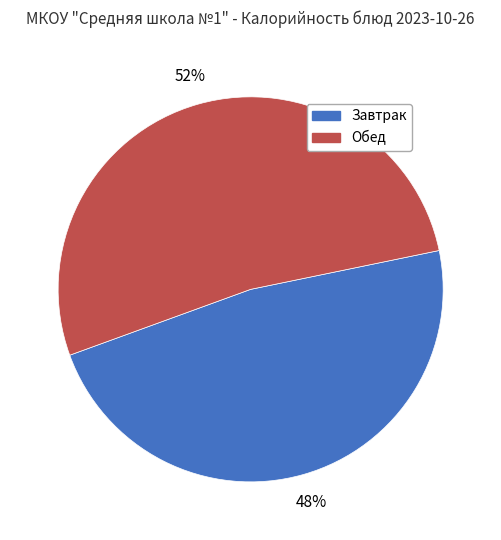

Is there a majority slice in this chart?

Yes